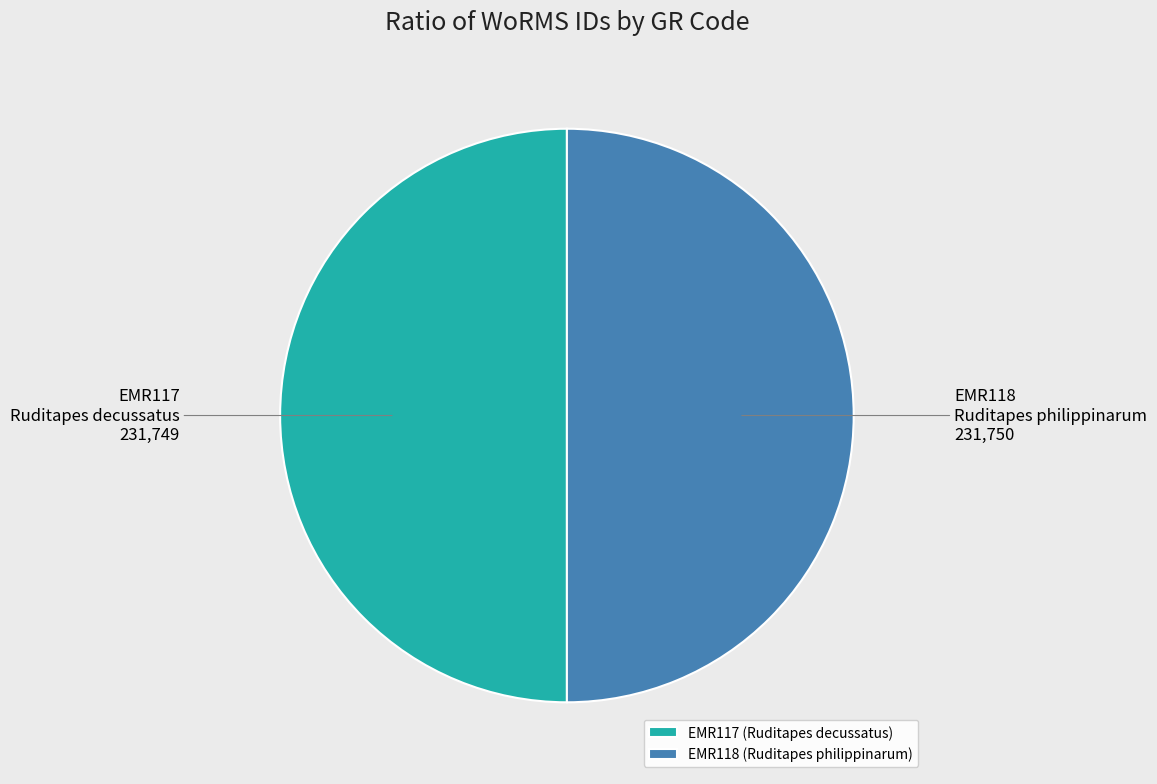

Is the sum of EMR117 and EMR118 greater than half?

Yes